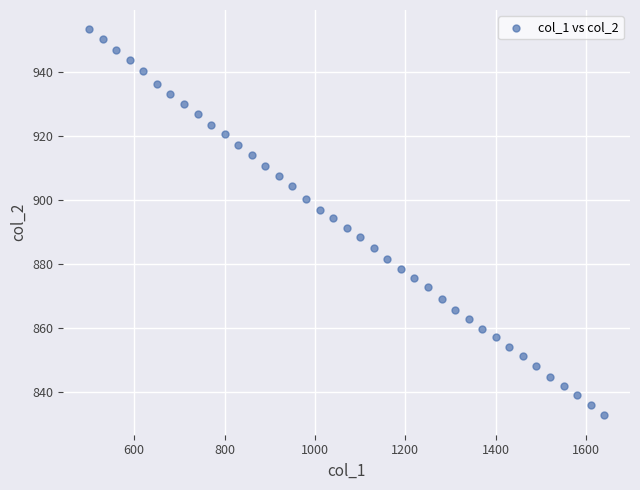

What is the range of Y values (max minus min)?

120.4